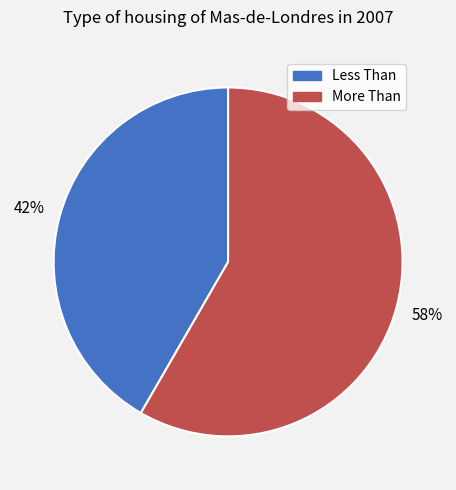

What is the ratio of the value at Less Than to the value at More Than?

0.7